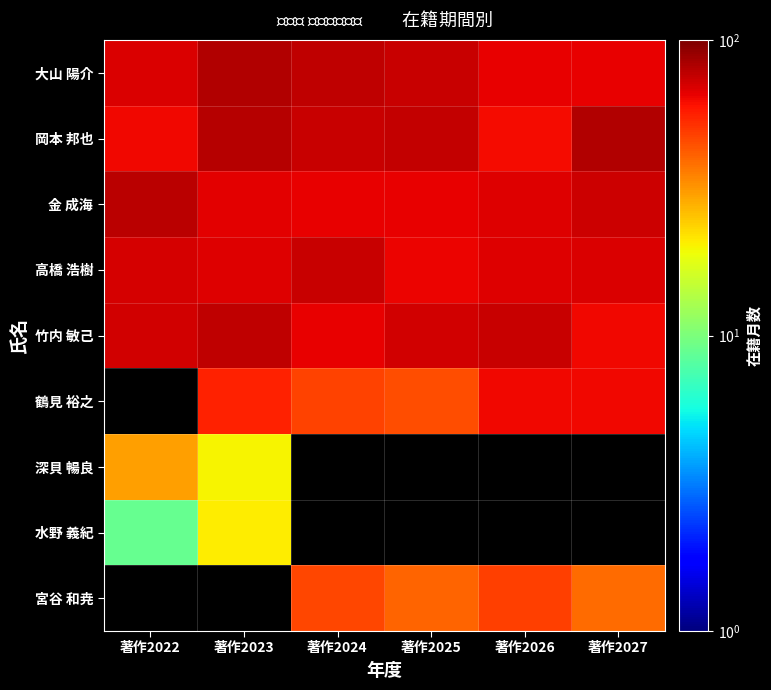

Is the value of 岡本 邦也 at 著作2025 greater than the value of 大山 陽介 at 著作2024?

No